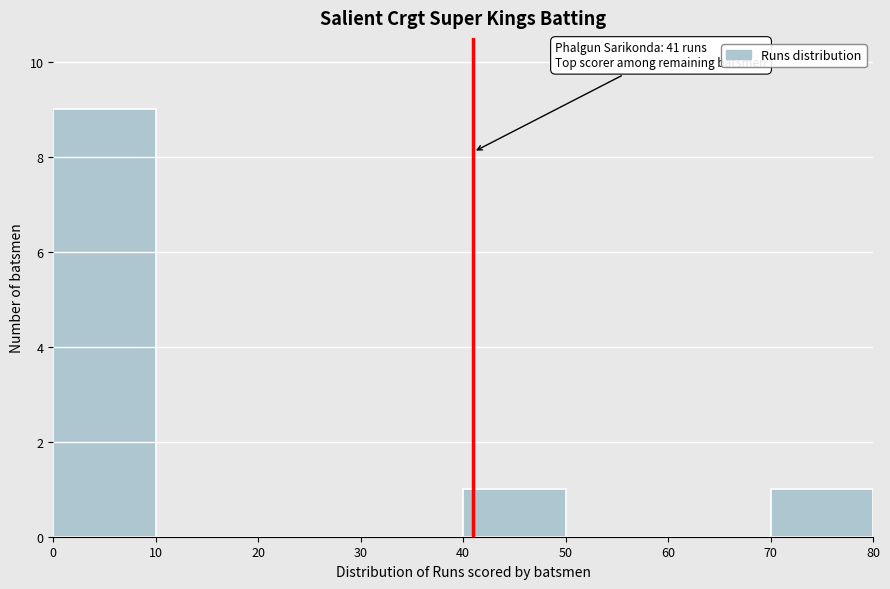

Over which range of the x-axis is the bar tallest?

0 to 10